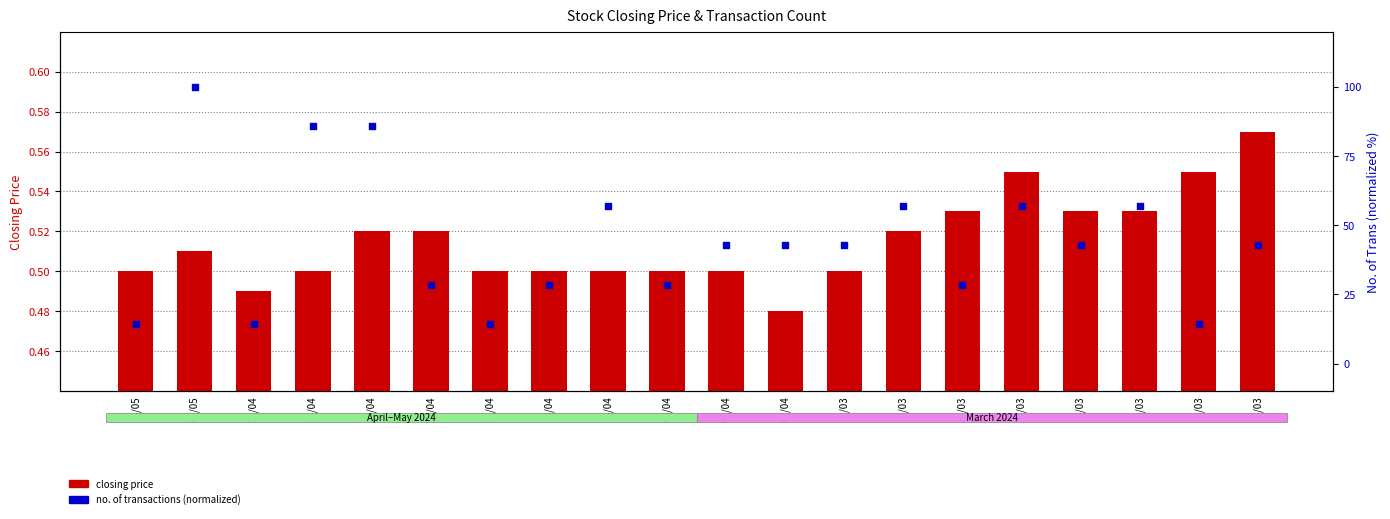

Which series reaches the maximum Y coordinate?

no. of transactions